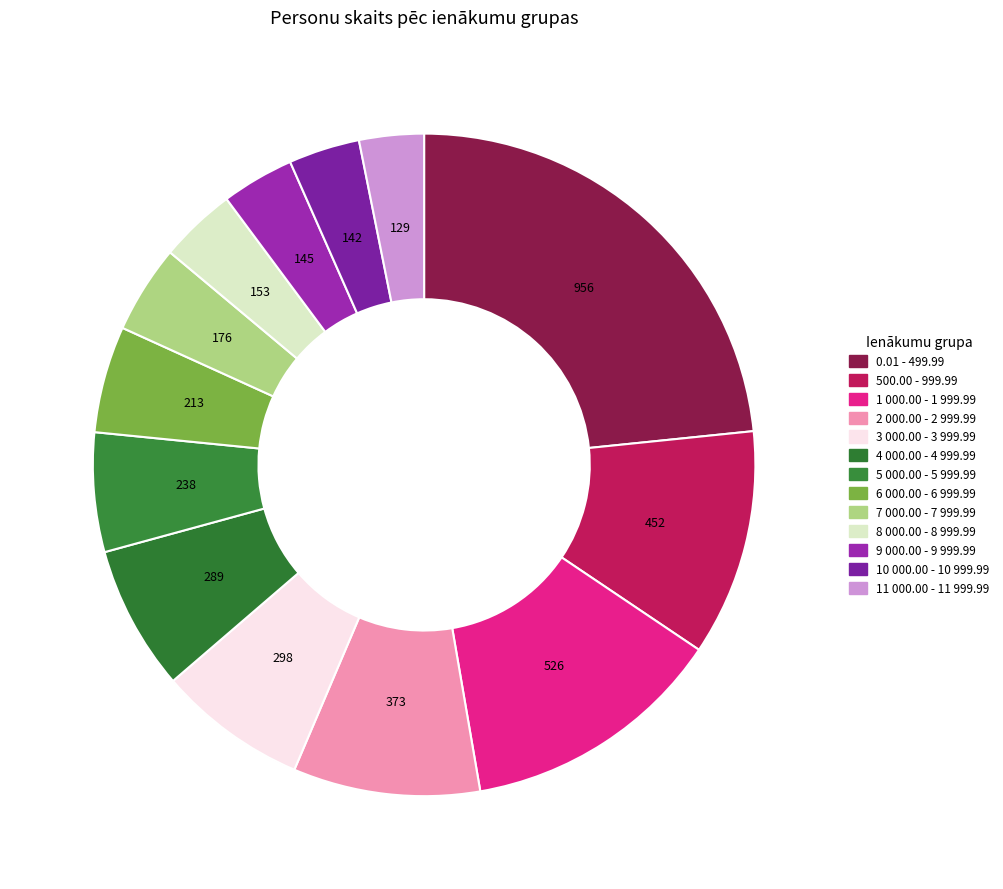

Count the number of slices in the pie.

13